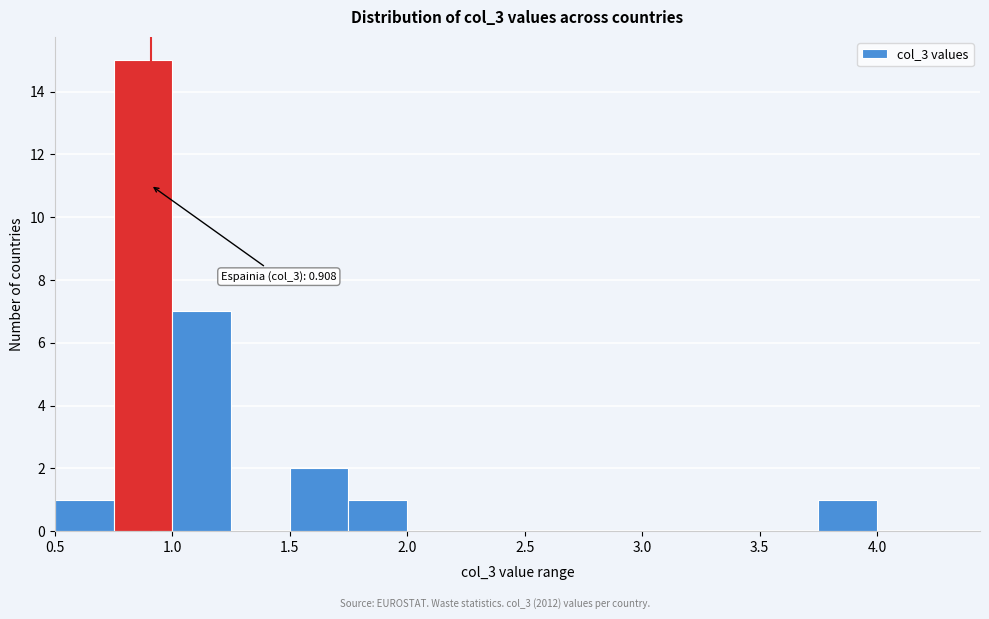

Which range on the x-axis has the tallest bar?

0.75 to 1.00